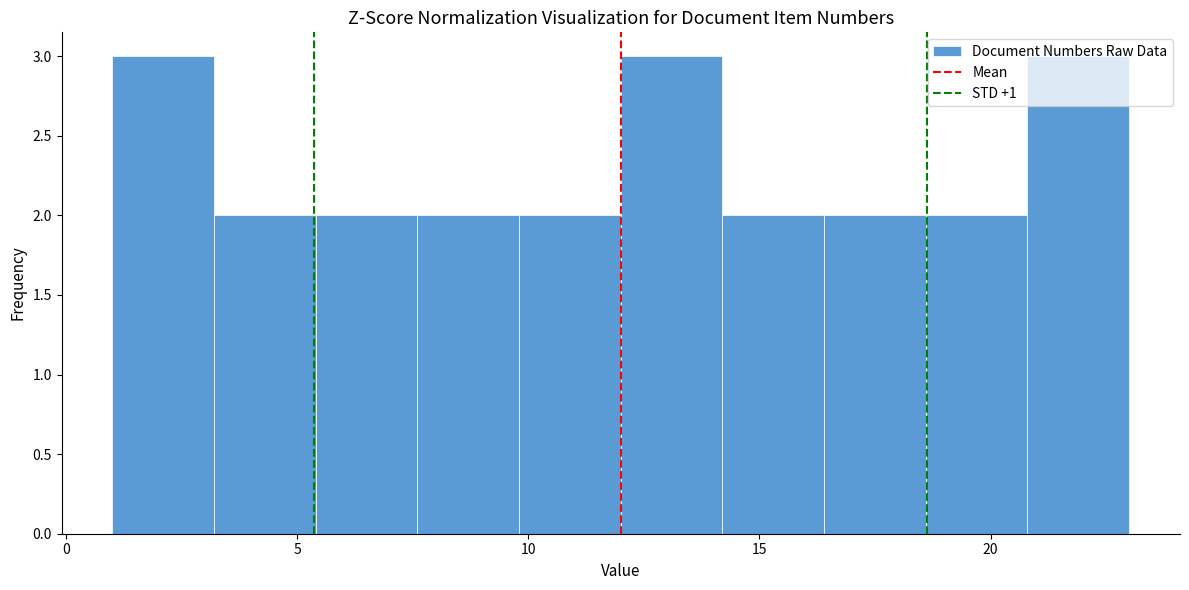

How tall is the bar that spans 20.8 to 23.0 on the x-axis? Neither the bar edges nor the heights are printed on the chart, so give them approximately, as read against the axes.

3